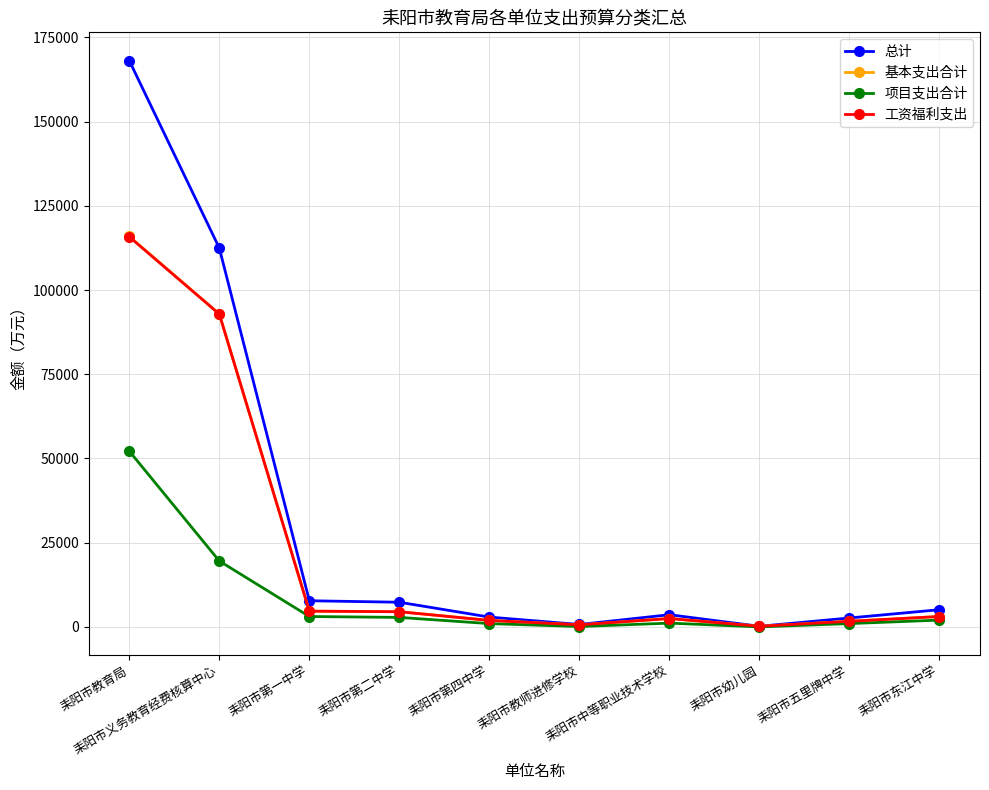

What is the greatest value displayed?

168124.3